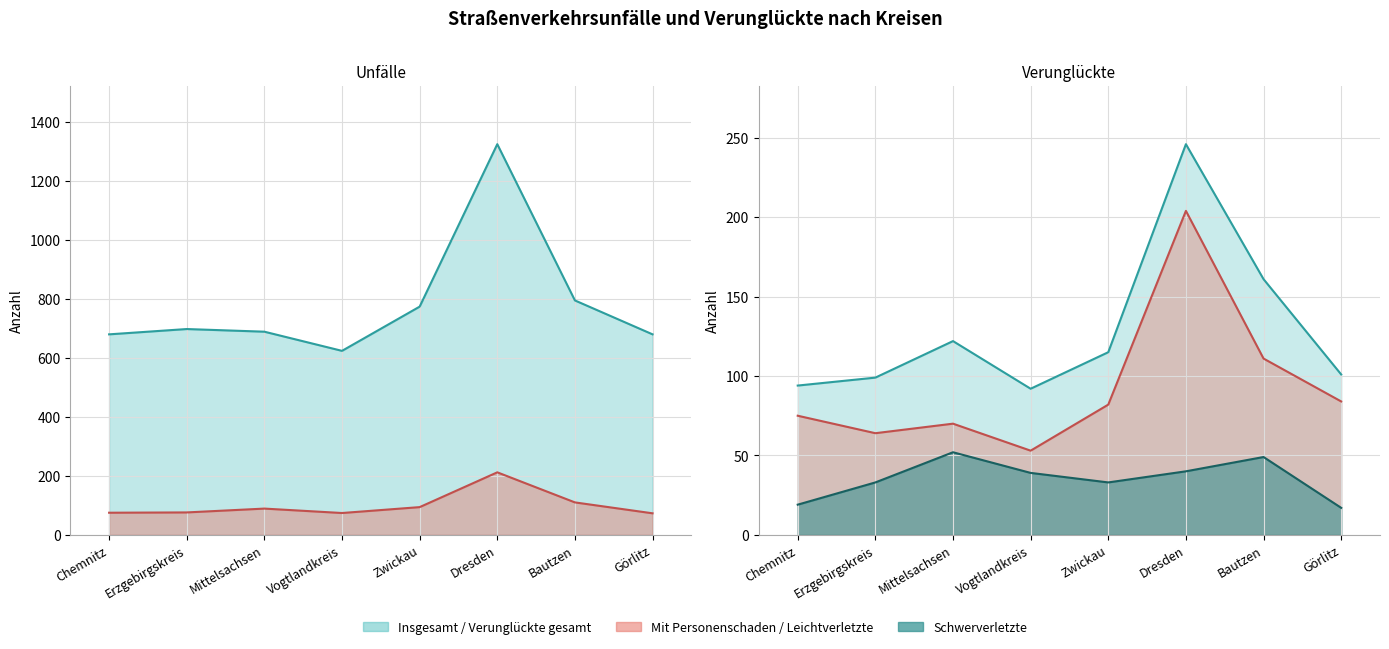

What is the label of the 5th point from the right?

Vogtlandkreis